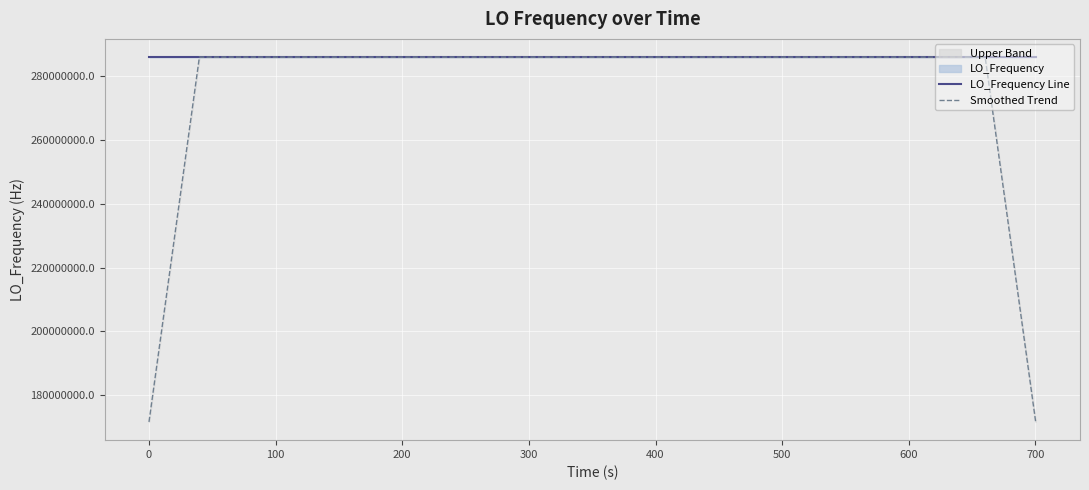

What is the difference between the second highest and minimum values in the LO_Frequency Line series?

8.3